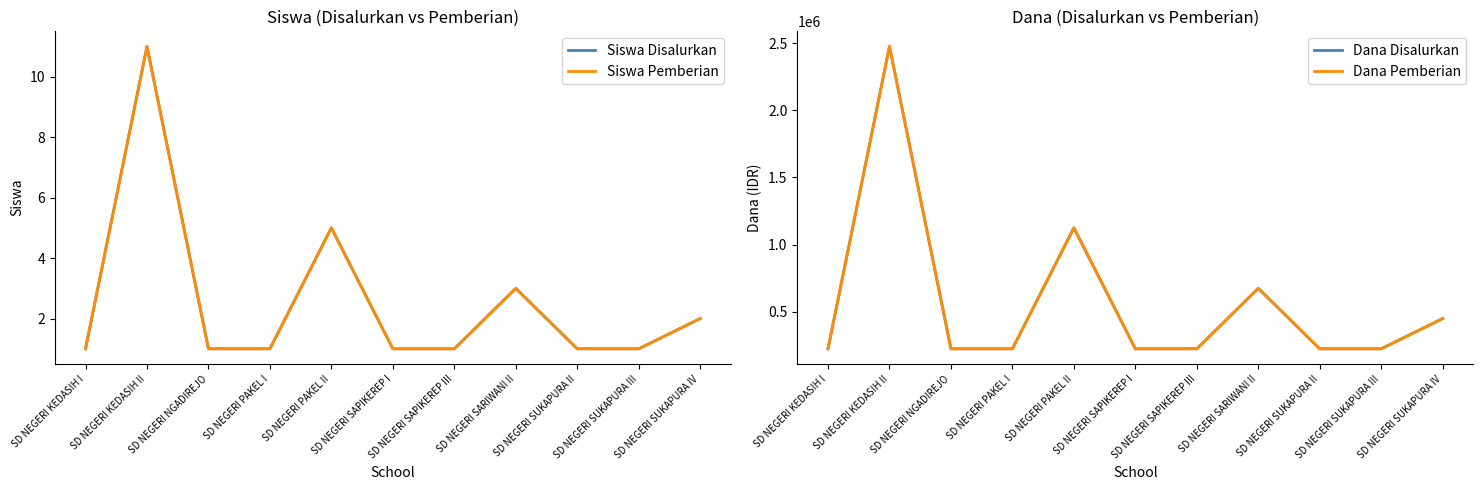

Which series changed the most between SD NEGERI SARIWANI II and SD NEGERI SUKAPURA IV?

Dana Disalurkan